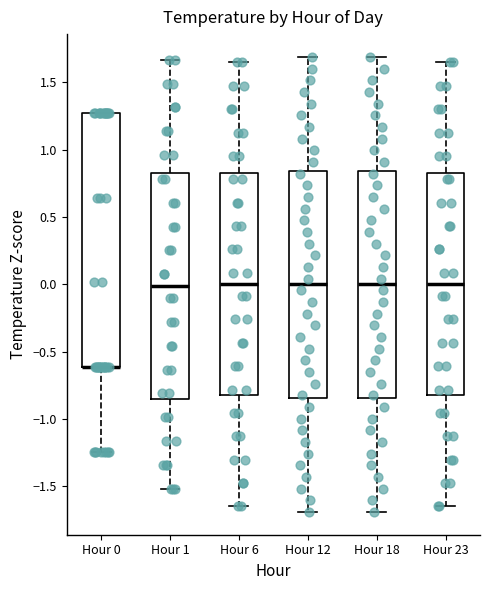

Reading left to right, transcribe this box plot: for each box, give where its median line is, the range the box spans, and where its two whiskers end, as read against the y-axis. The values are not printed on the chart, so give them approximately, as read against the axis.

Hour 0: median -0.60 (drawn on the box's lower edge), box -0.60 to 1.25, whiskers -1.25 to 1.25
Hour 1: median 0.00, box -0.85 to 0.85, whiskers -1.50 to 1.65
Hour 6: median 0.00, box -0.80 to 0.80, whiskers -1.65 to 1.65
Hour 12: median 0.00, box -0.85 to 0.85, whiskers -1.70 to 1.70
Hour 18: median 0.00, box -0.85 to 0.85, whiskers -1.70 to 1.70
Hour 23: median 0.00, box -0.80 to 0.80, whiskers -1.65 to 1.65